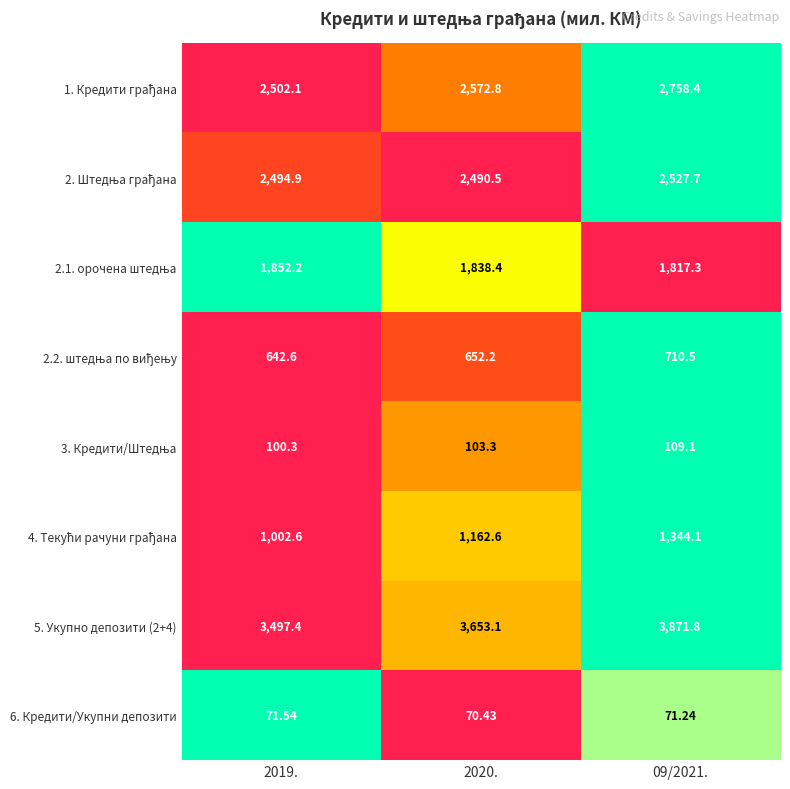

Is the value of 6. Кредити/Укупни депозити at 2019. greater than the value of 5. Укупно депозити (2+4) at 2020.?

No